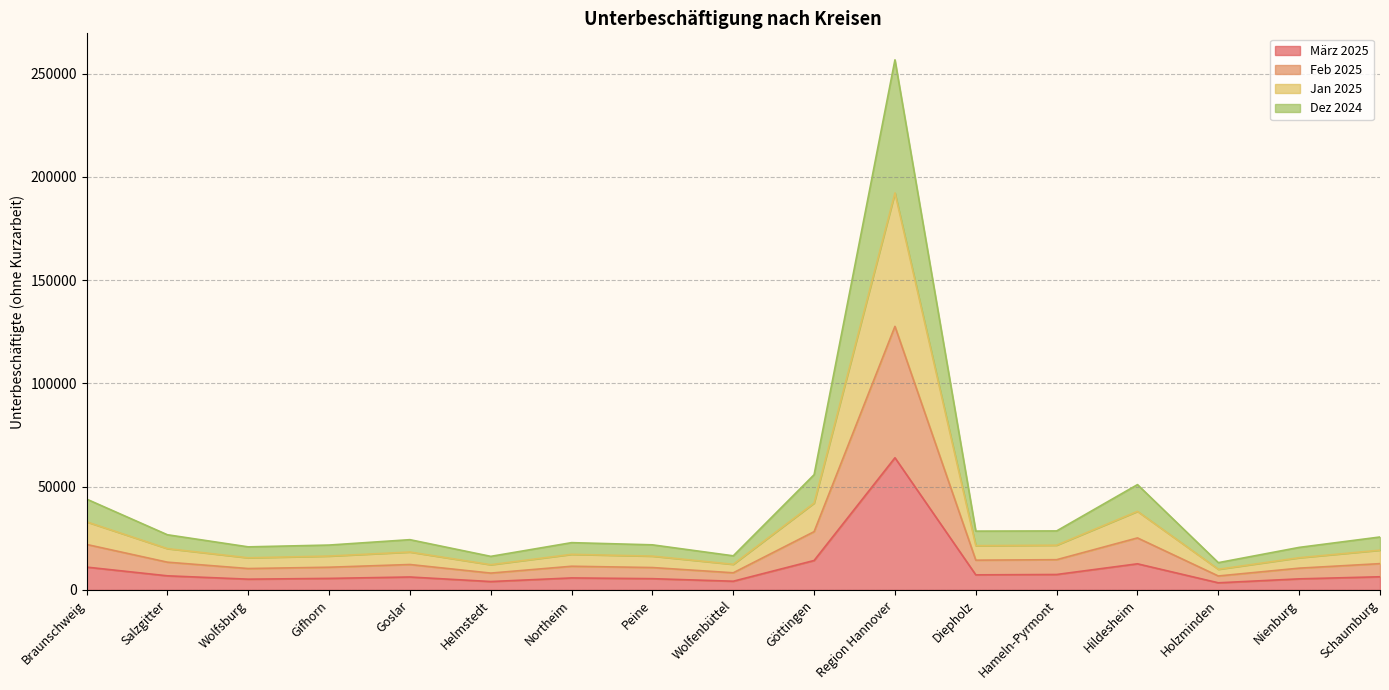

What position from the right is Northeim?

11